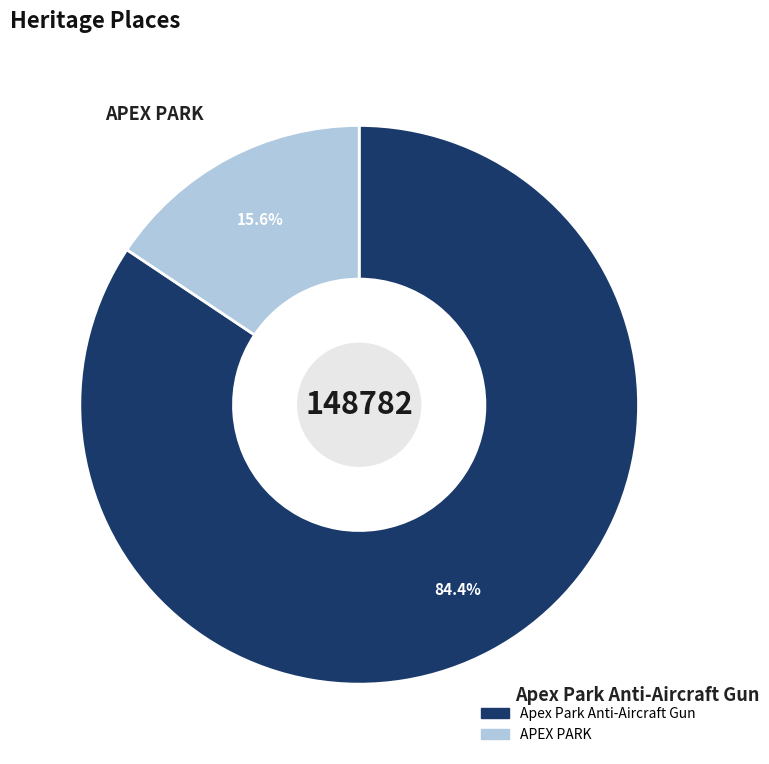

True or false: APEX PARK accounts for 16% of the total.

True